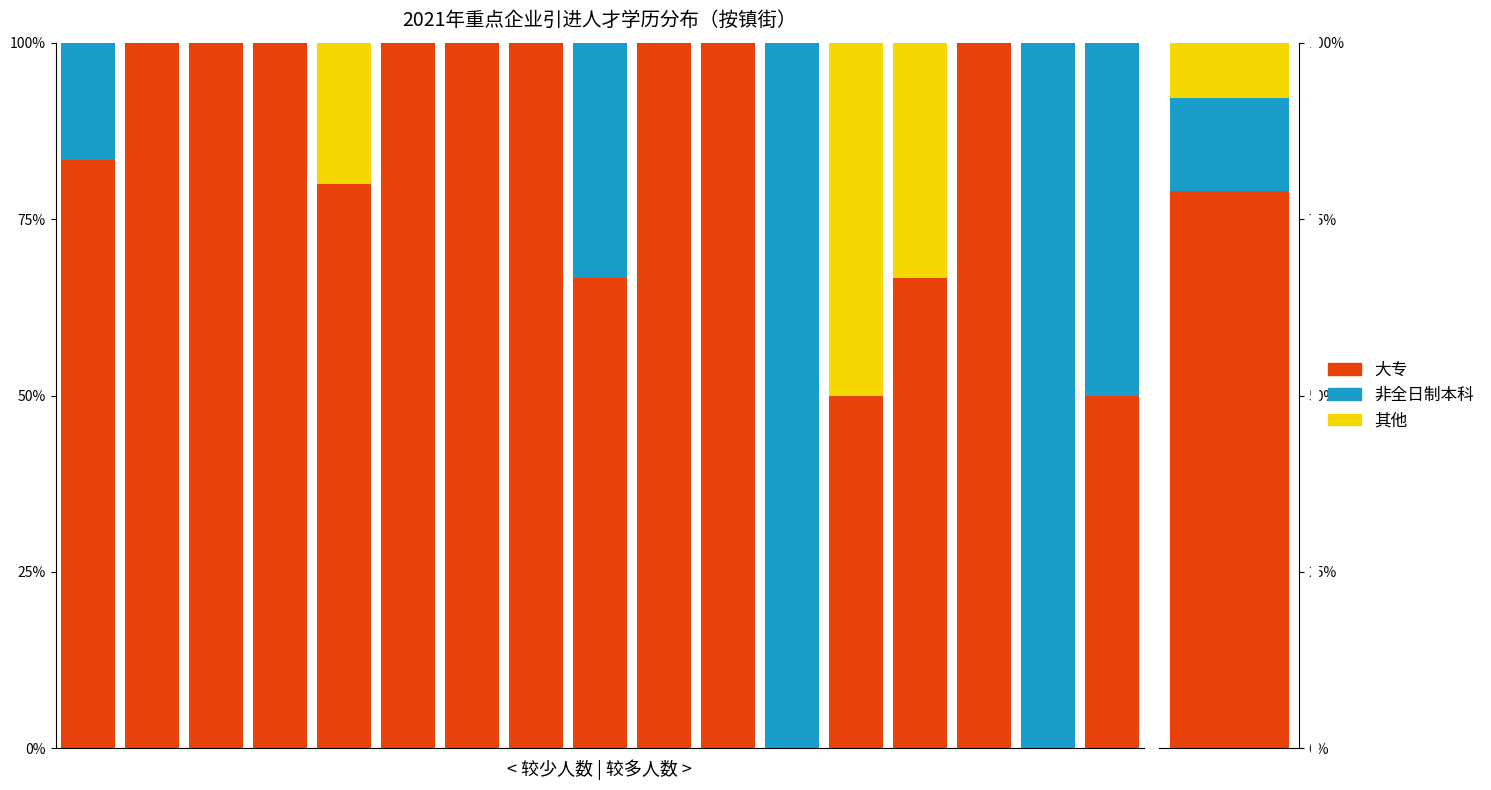

Between 6 and 8, which is larger?

6